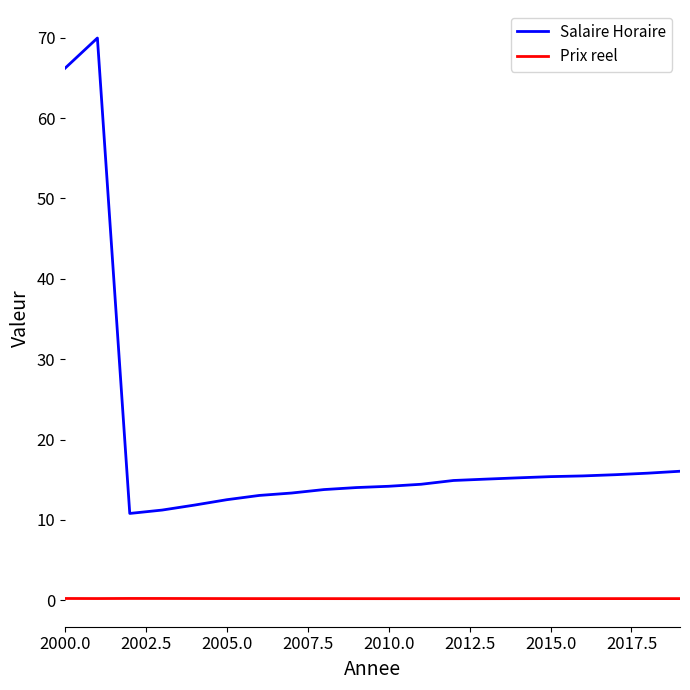

Rank the series by their maximum value, from lowest to highest.

Prix reel, Salaire Horaire